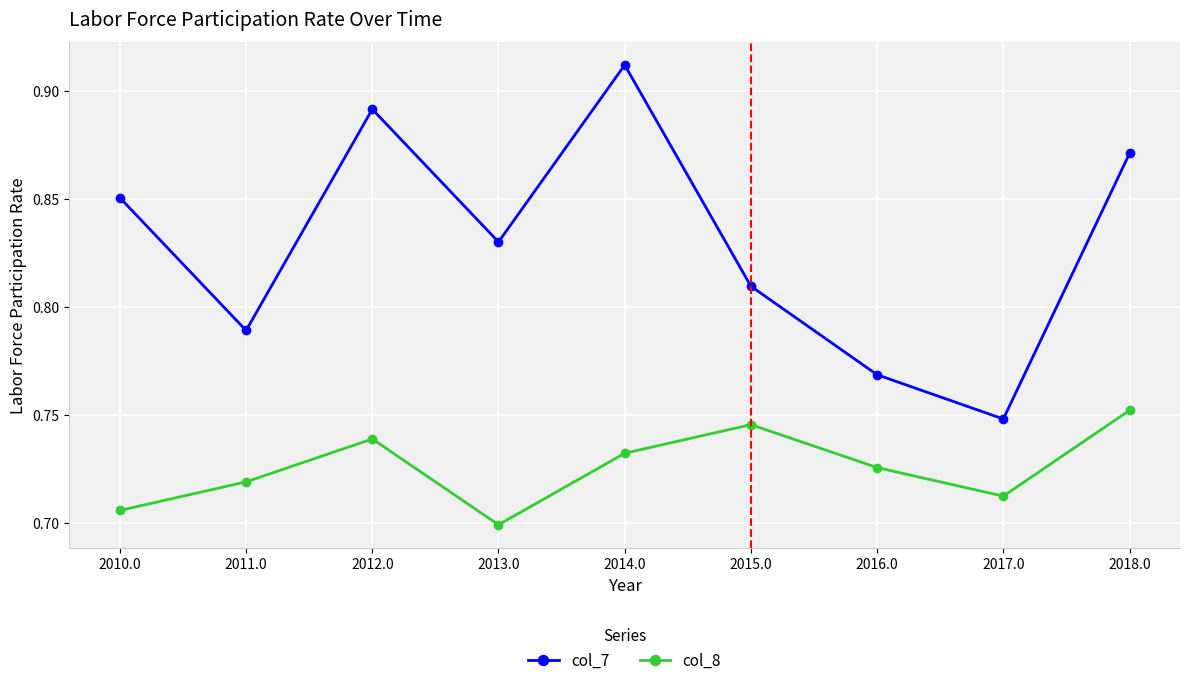

True or false: col_7 and col_8 cross at least once.

False